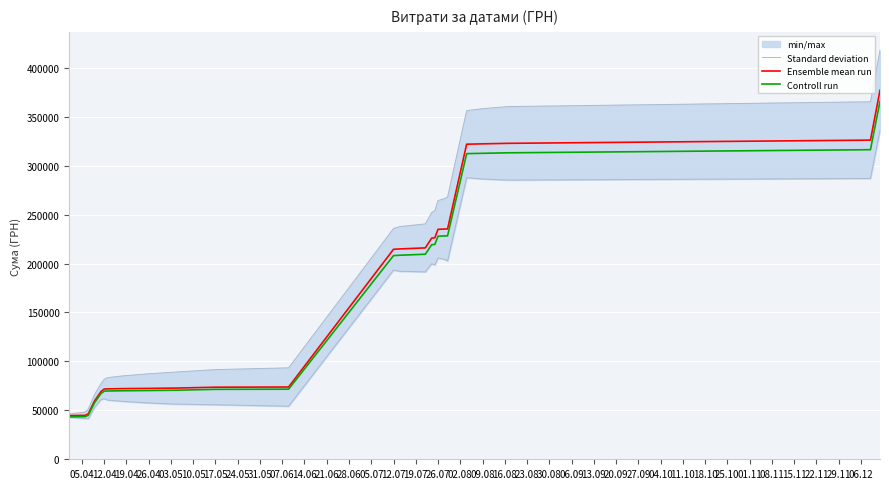

Which series has the largest range (max minus min)?

Standard deviation